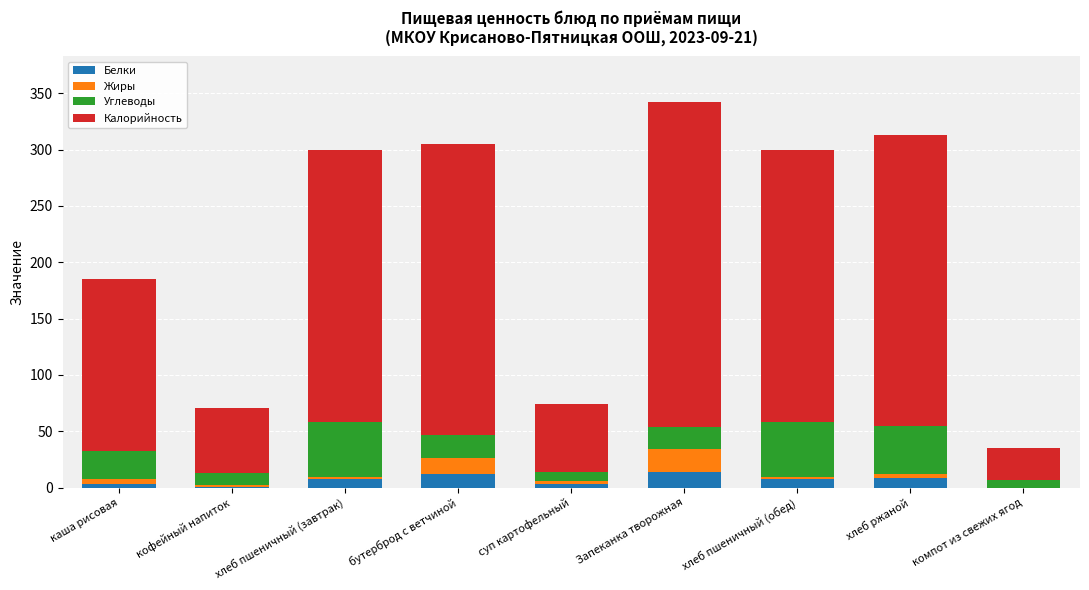

What are all the series names shown in the legend?

Белки, Жиры, Углеводы, Калорийность